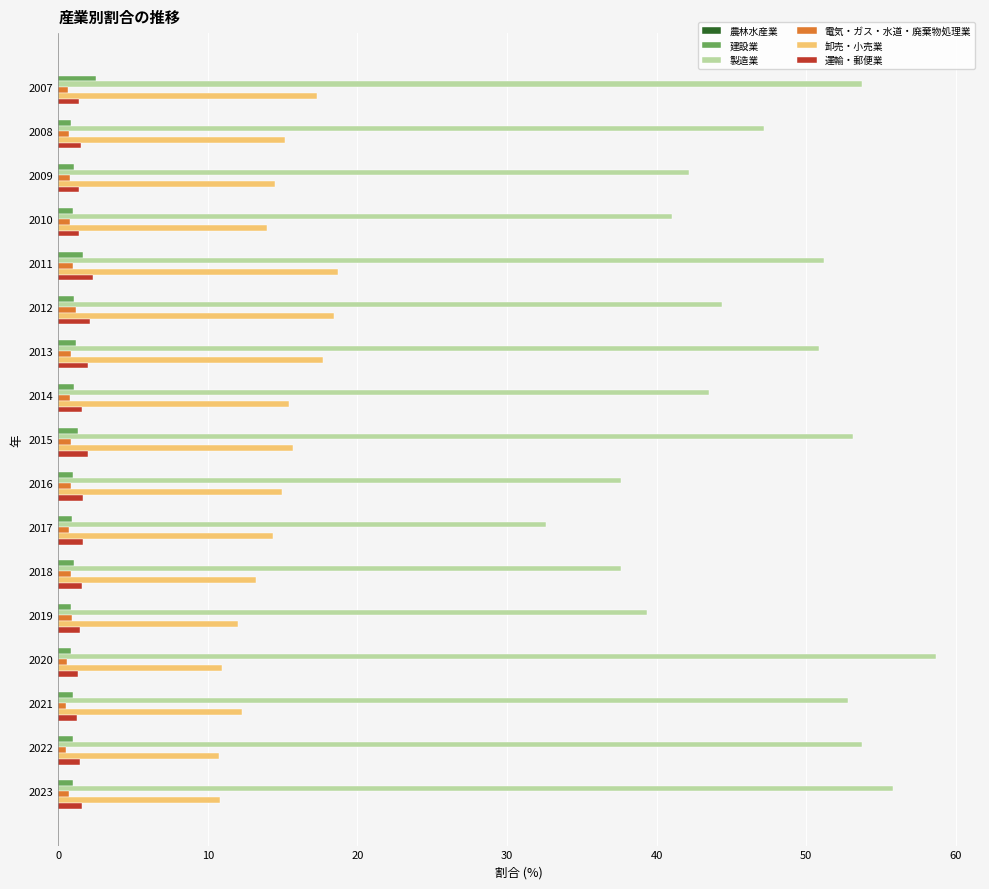

Between 2016 and 2023, which series saw the biggest shift?

製造業